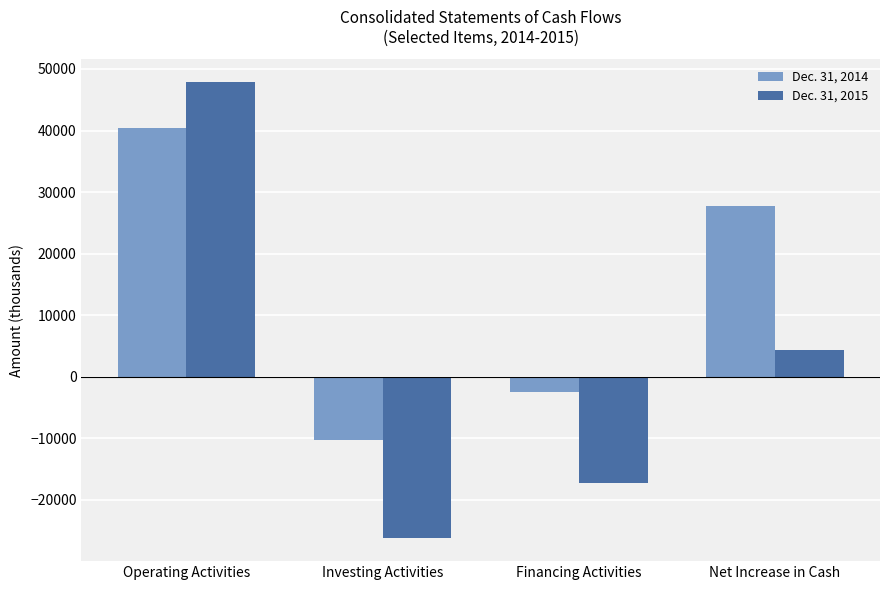

What position from the left is Financing Activities?

3